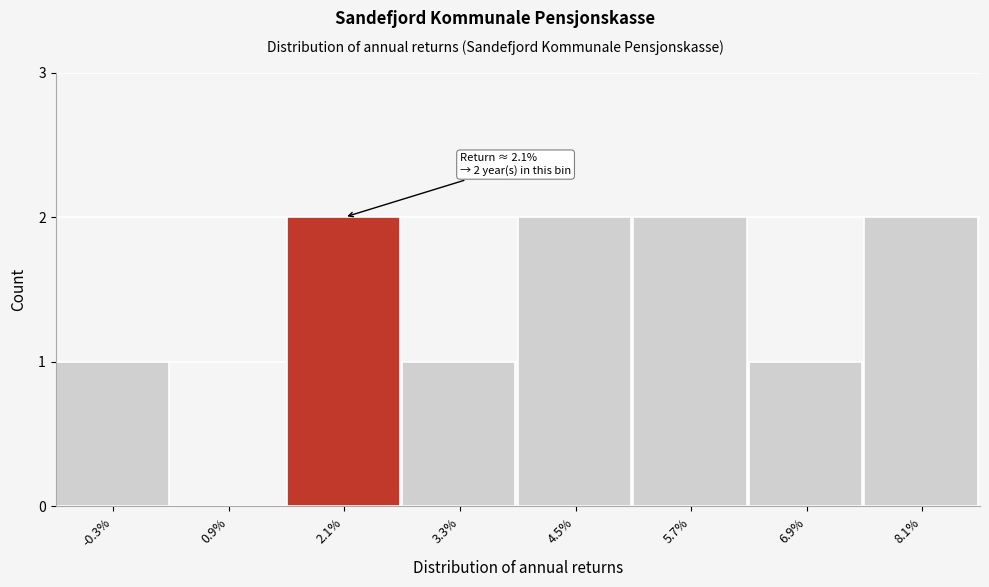

Reading left to right, list all the values displayed in this chart.

-0.3%=1	0.9%=0	2.1%=2	3.3%=1	4.5%=2	5.7%=2	6.9%=1	8.1%=2